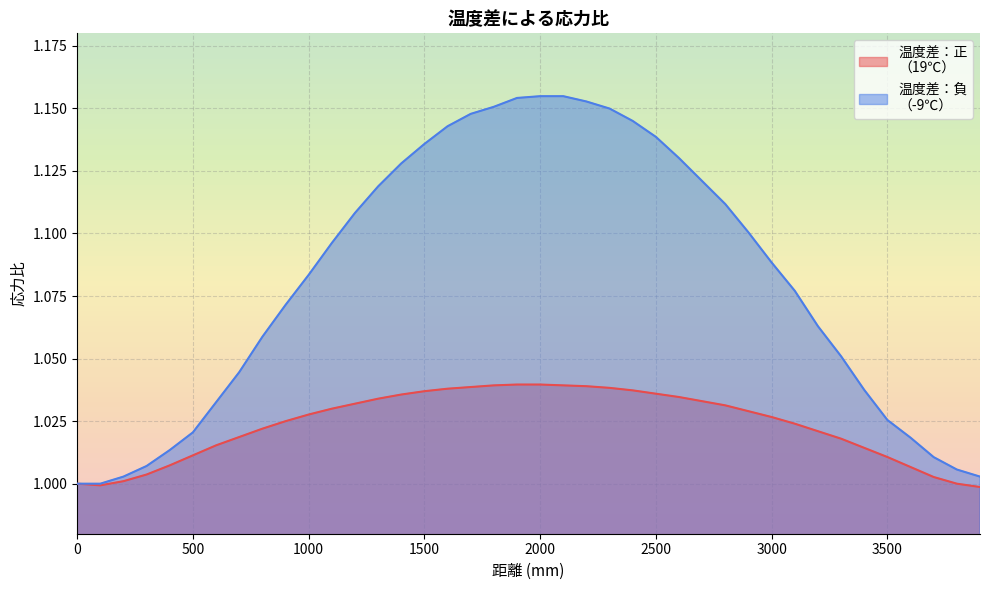

The value of 温度差：正
（19℃） at 1000 is 1.0. True or false?

True